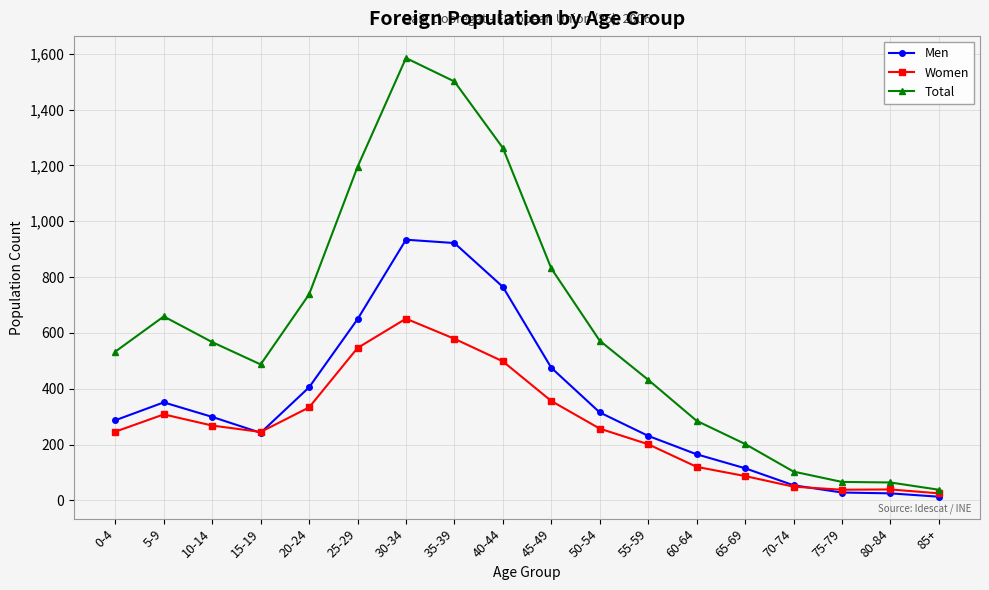

Does the chart have visible grid lines?

Yes